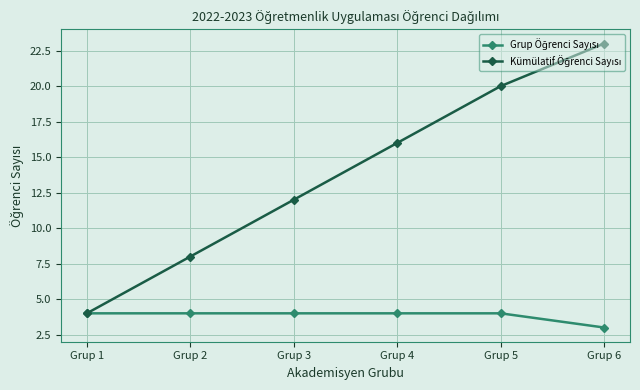

At which category is the sum across all series the highest?

Grup 6